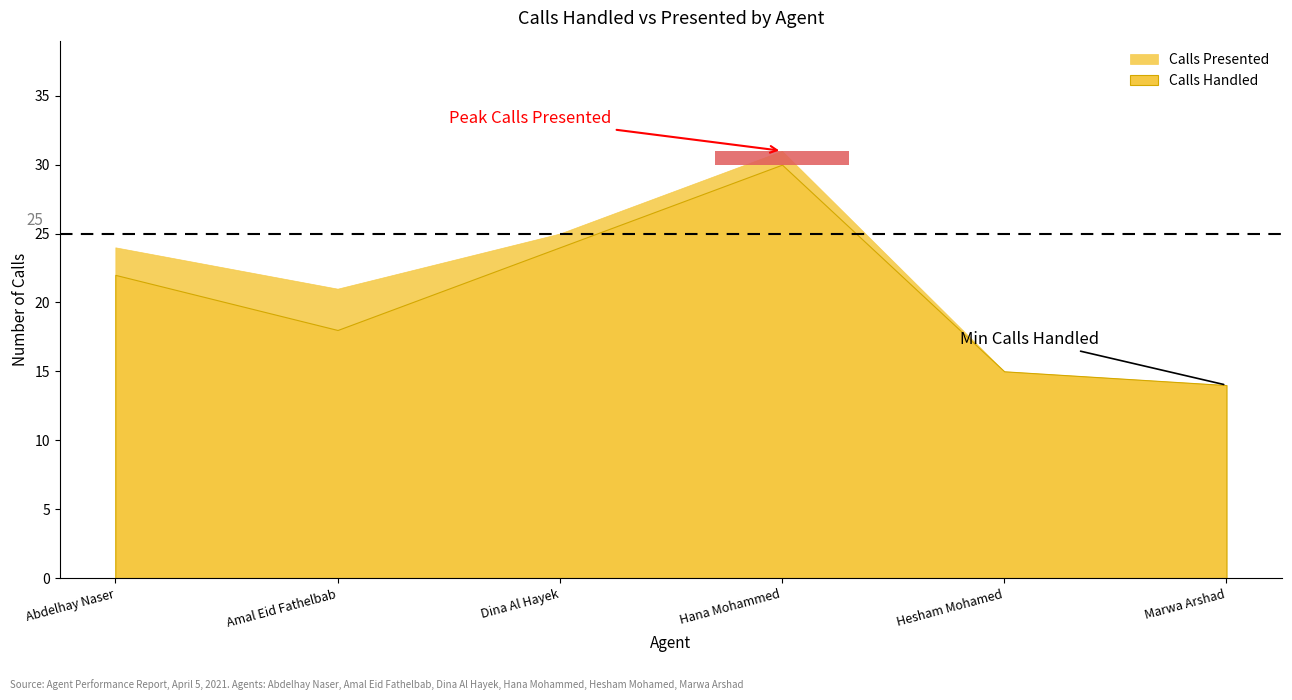

The Calls Presented series shows 31 at Hana Mohammed. True or false?

True